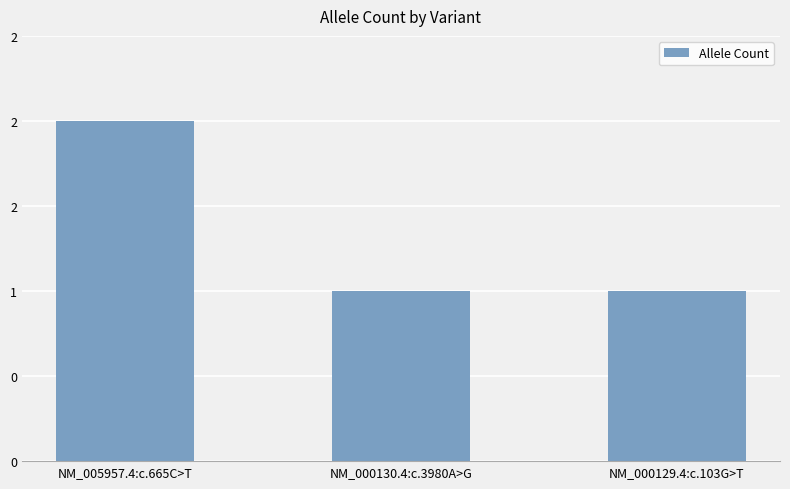

Rank the categories by value from lowest to highest.

NM_000130.4:c.3980A>G, NM_000129.4:c.103G>T, NM_005957.4:c.665C>T